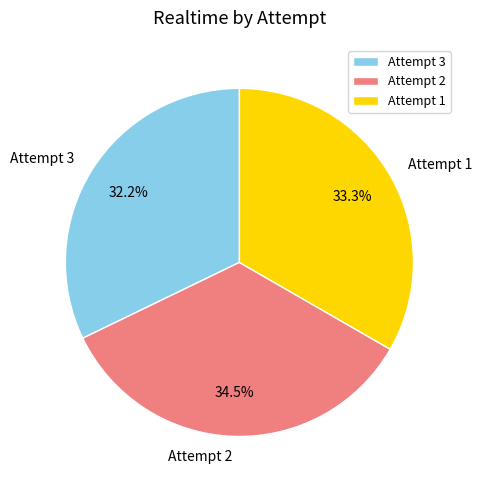

What portion of the pie excludes Attempt 3?

67.8%